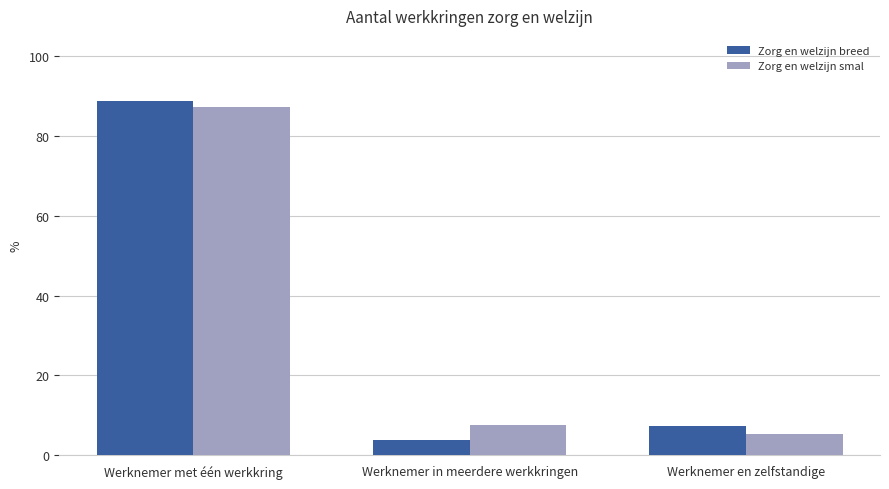

What is the label of the 2nd bar from the left?

Werknemer in meerdere werkkringen